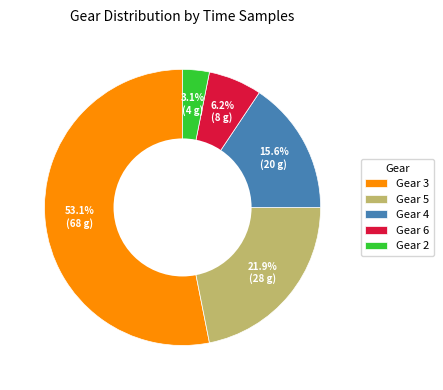

What percentage is the Gear 5 slice, to the nearest percent?

22%